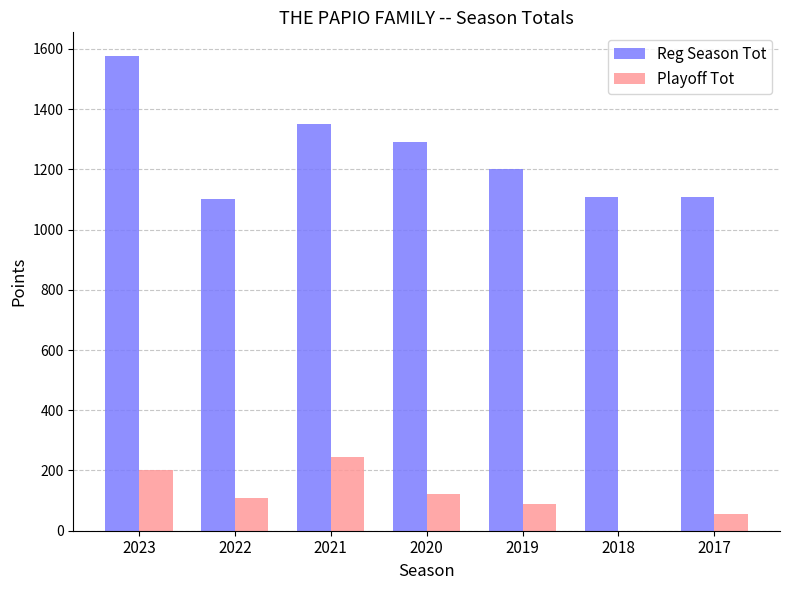

How many positive values does the Playoff Tot series have?

6